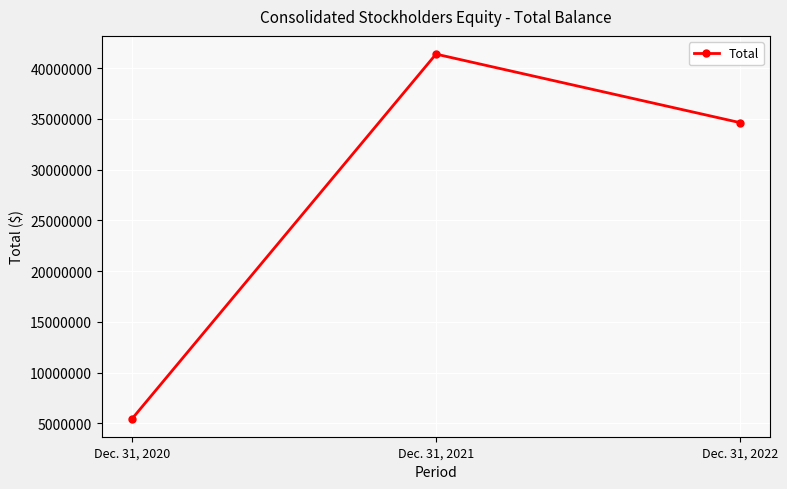

How many lines are shown in the chart?

1